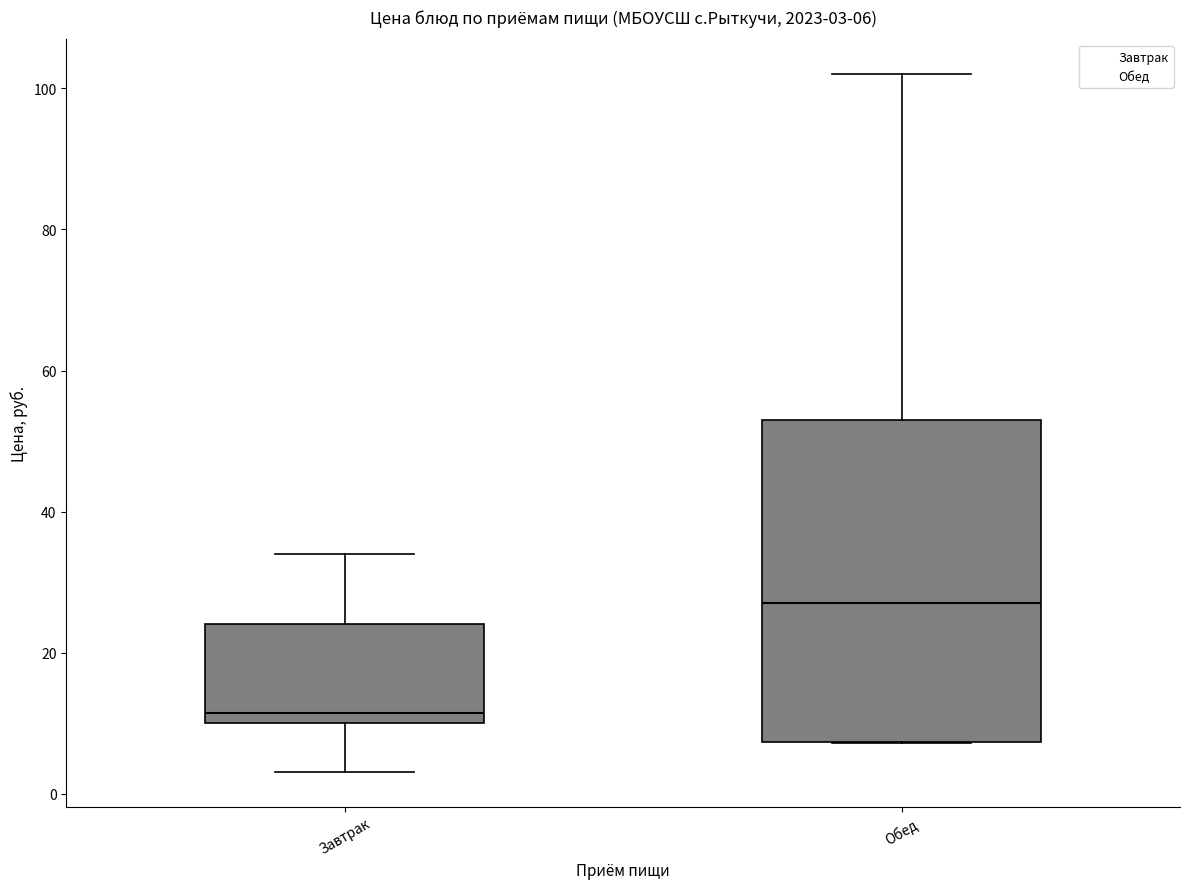

Which box is the tallest, from its lower edge to its upper edge?

Обед